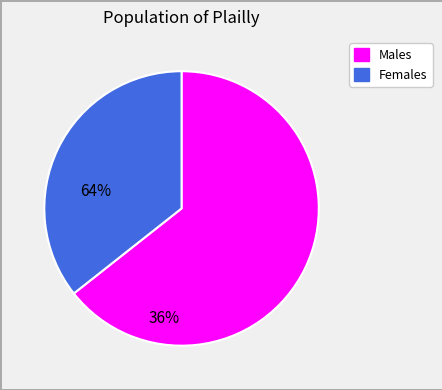

Is there any slice that represents more than half of the pie?

Yes